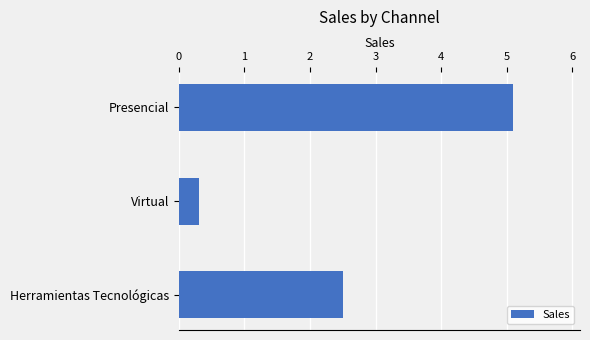

The chart shows a value of 0.3 at Virtual. True or false?

True